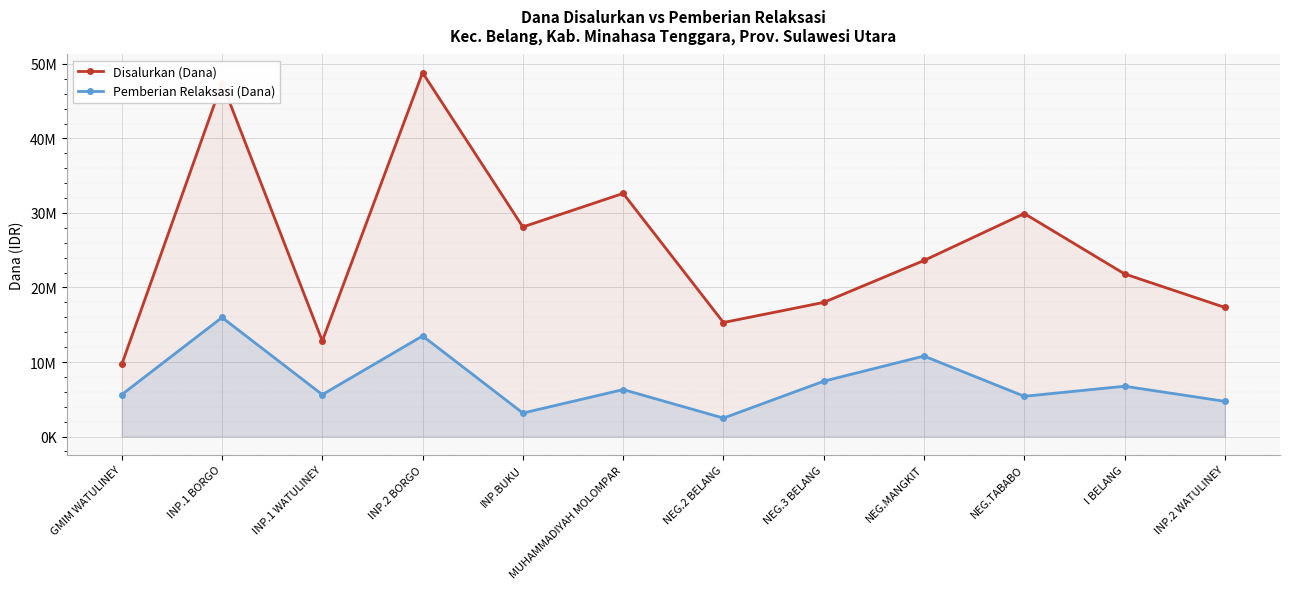

True or false: Disalurkan (Dana) and Pemberian Relaksasi (Dana) cross at least once.

False